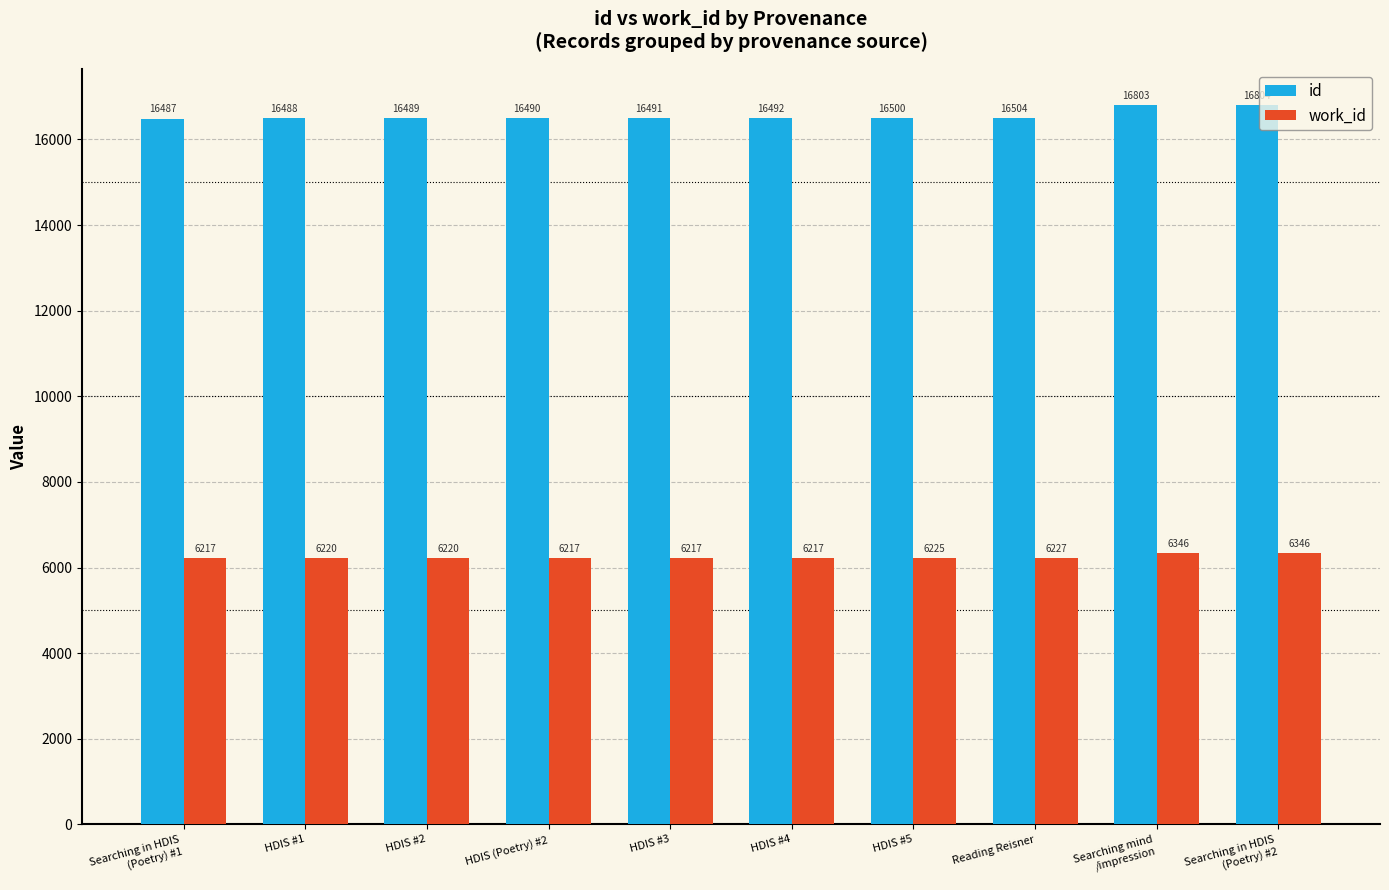

What position from the left is HDIS (Poetry) #2?

4